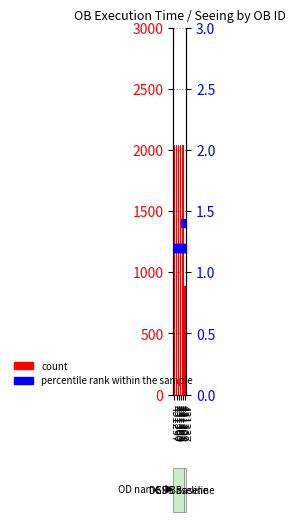

Is the value of count at 431309 greater than the value of percentile rank within the sample at 431309?

Yes